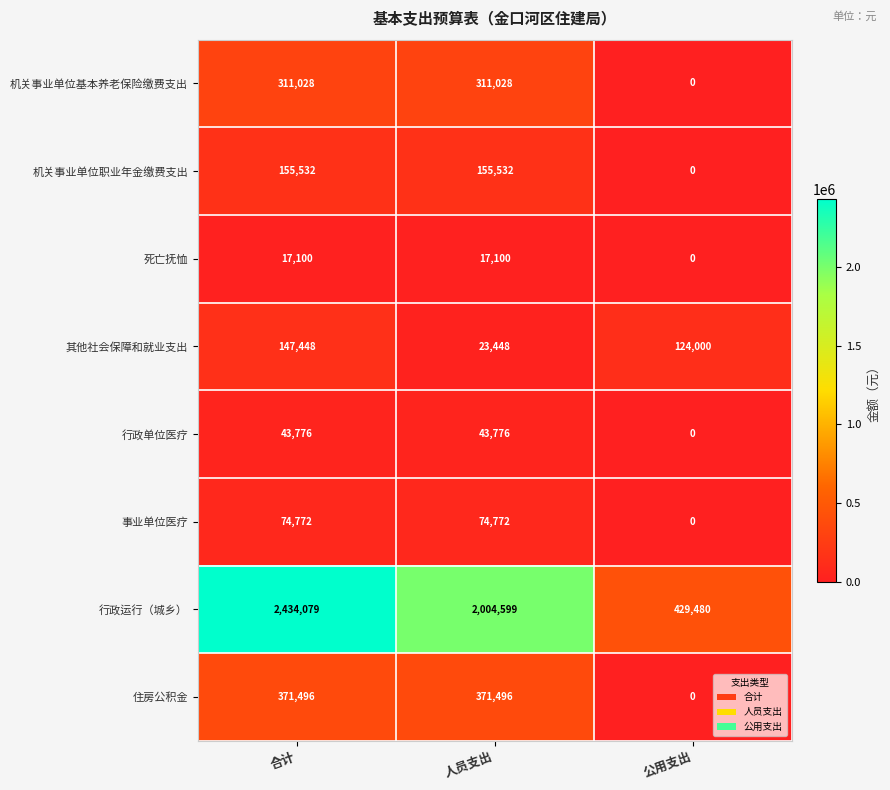

Is the value of 行政运行（城乡） at 公用支出 greater than the value of 机关事业单位职业年金缴费支出 at 合计?

Yes